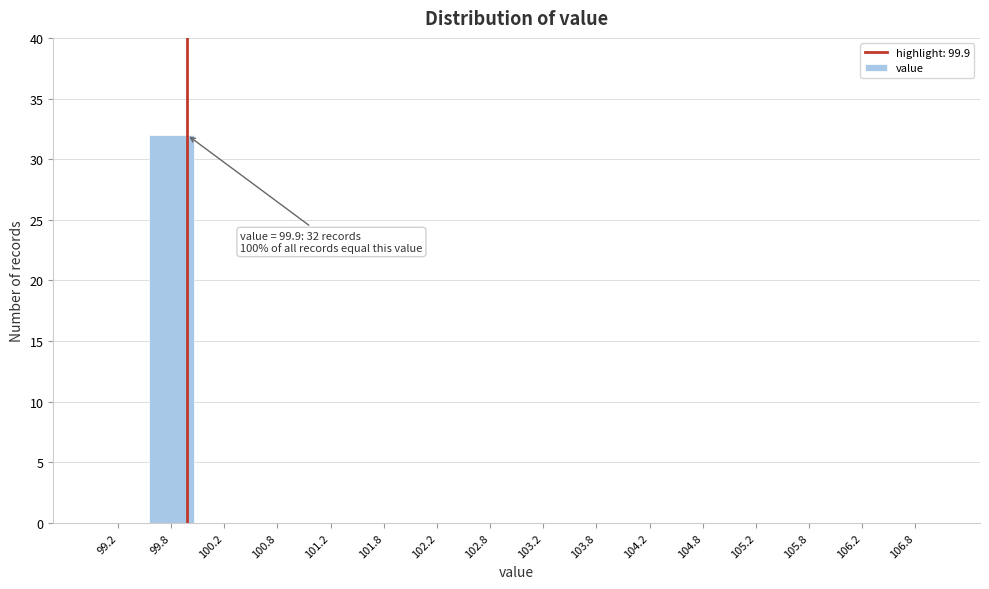

Over which range of the x-axis is the bar tallest?

99.5 to 100.0